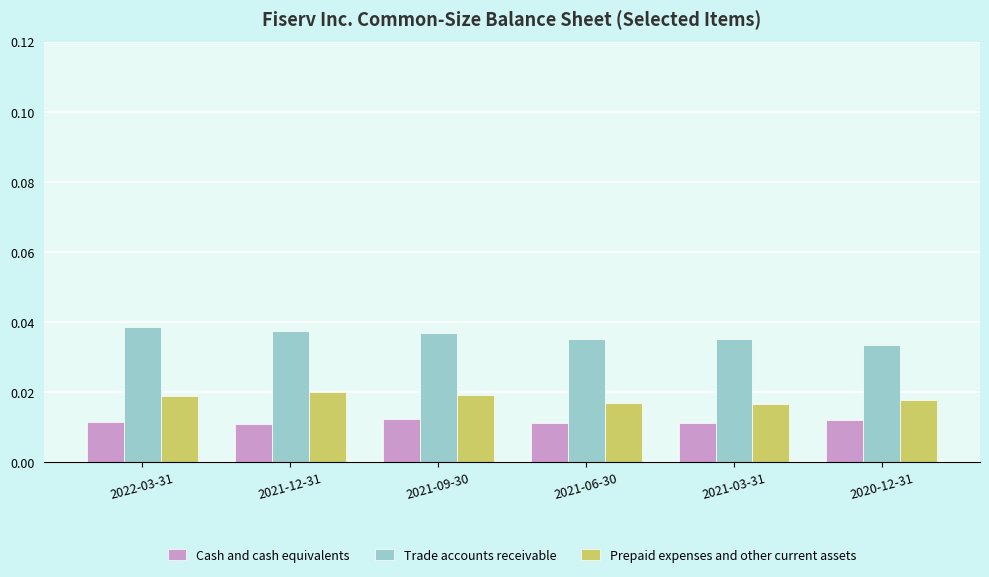

Count the Cash and cash equivalents values in the range 0 to 1.

6